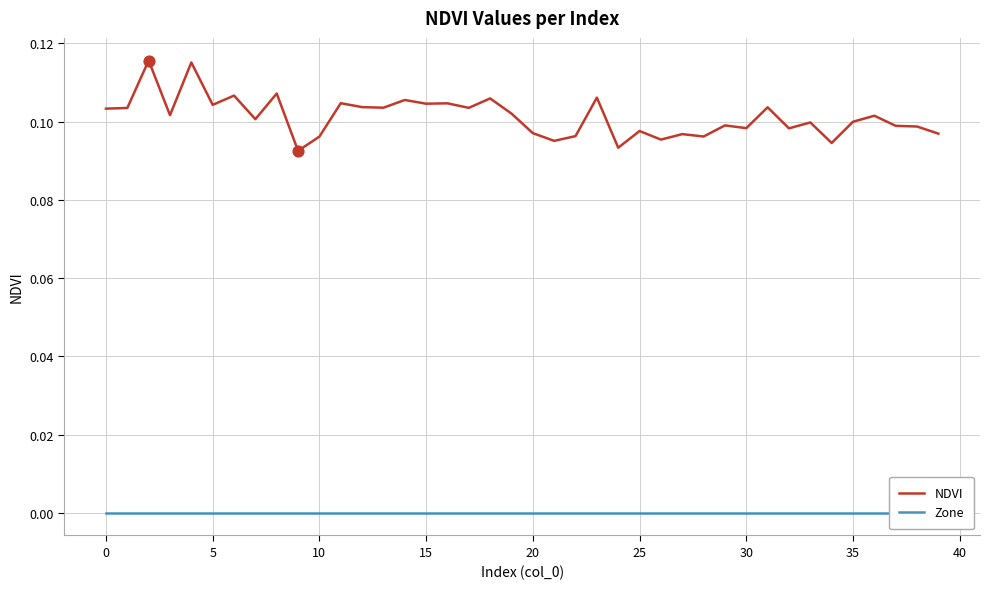

Which series has the largest total across all categories?

NDVI